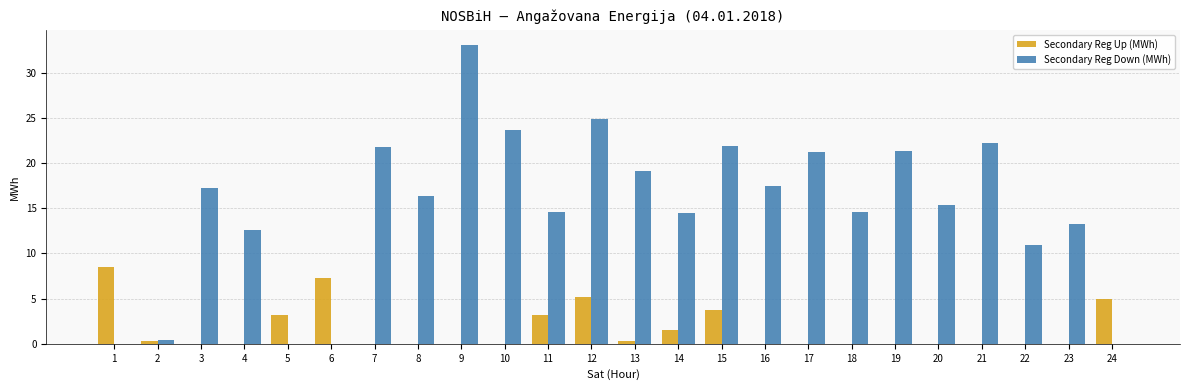

Between 8 and 24, which series saw the biggest shift?

Secondary Reg Down (MWh)